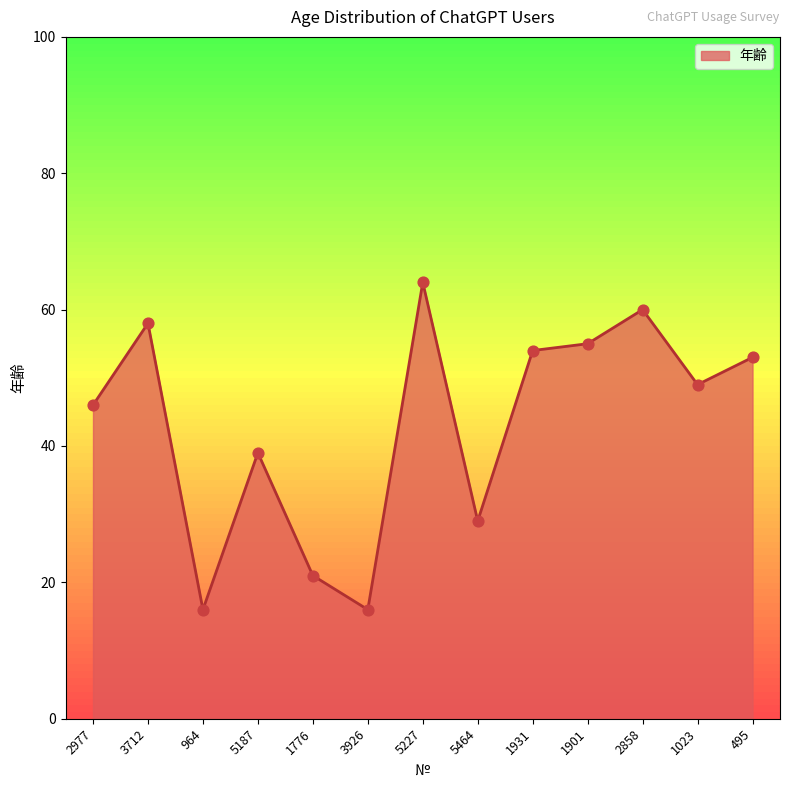

What is the change in value from 2977 to 1023?

+3